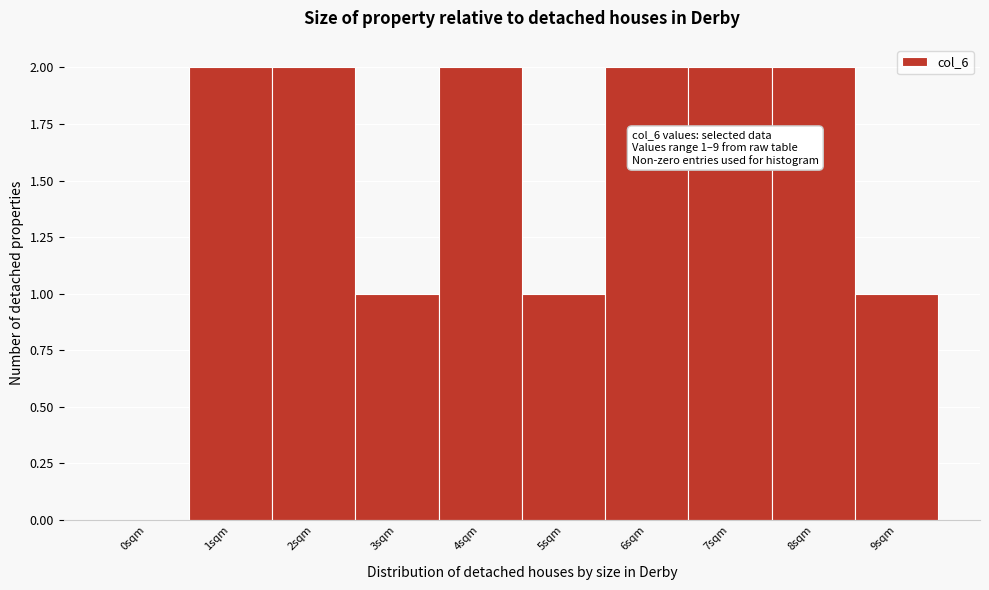

Reading left to right, extract all data points from this chart.

0sqm=0	1sqm=2	2sqm=2	3sqm=1	4sqm=2	5sqm=1	6sqm=2	7sqm=2	8sqm=2	9sqm=1